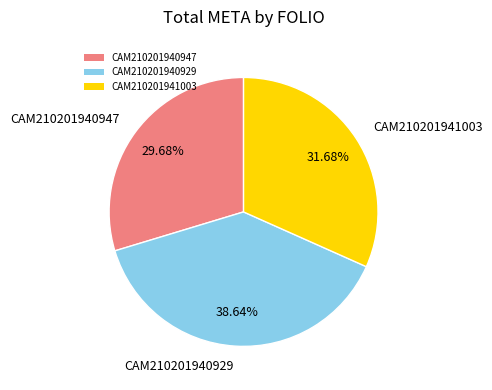

Count the number of slices in the pie.

3